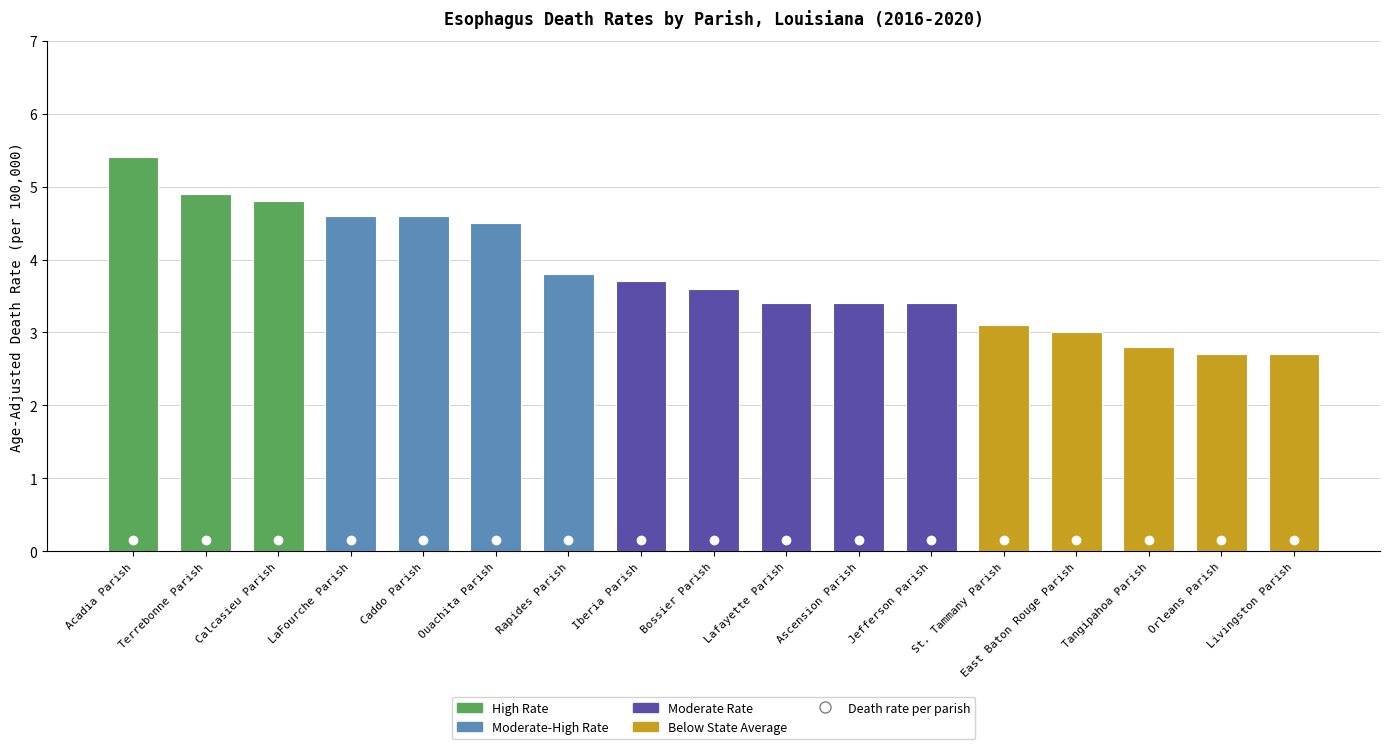

What is the greatest value displayed?

5.4